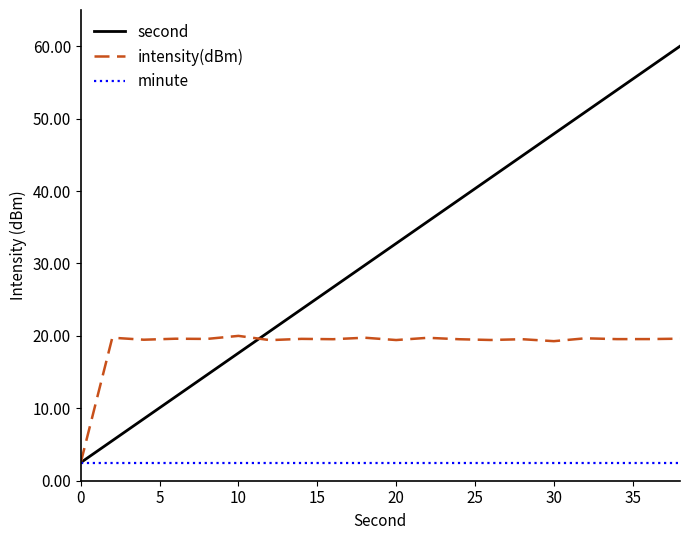

At how many categories does at least one series exceed 8?

19